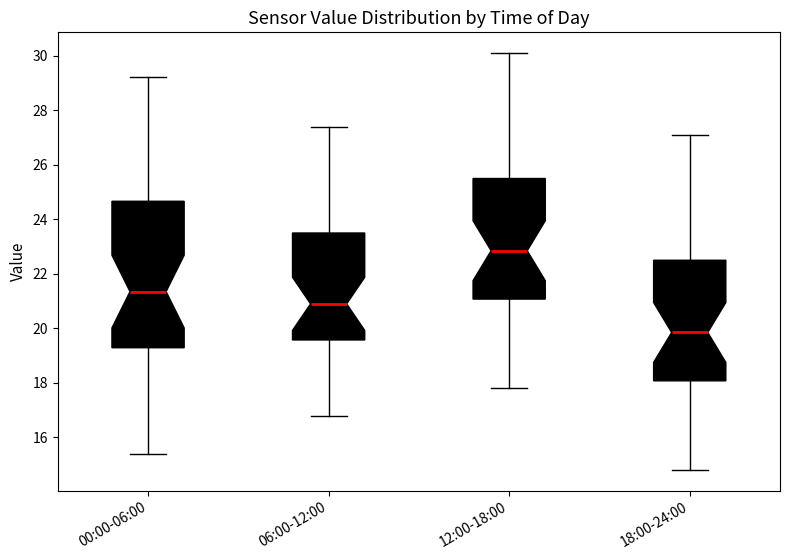

Which box has the highest median line?

12:00-18:00